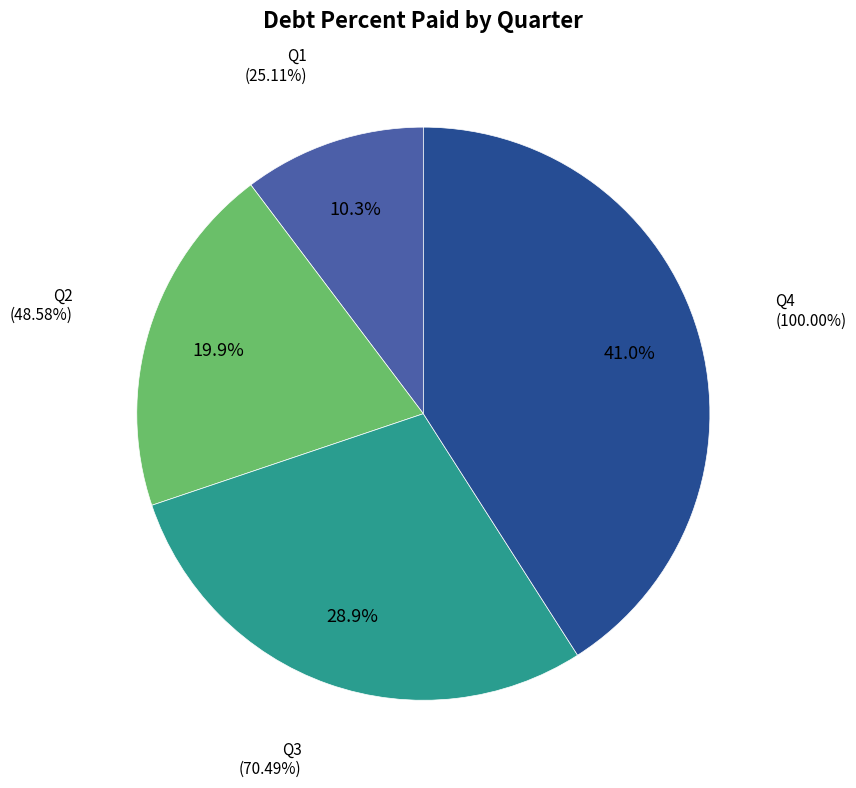

To the nearest percent, what is the difference between the largest and smallest slice percentages?

31%